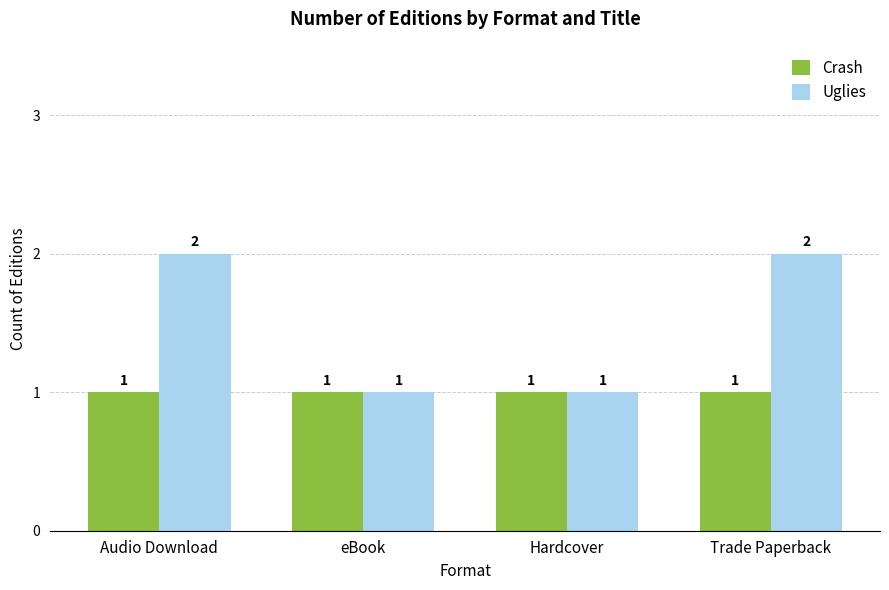

Rank the series at Trade Paperback from lowest to highest value.

Crash, Uglies